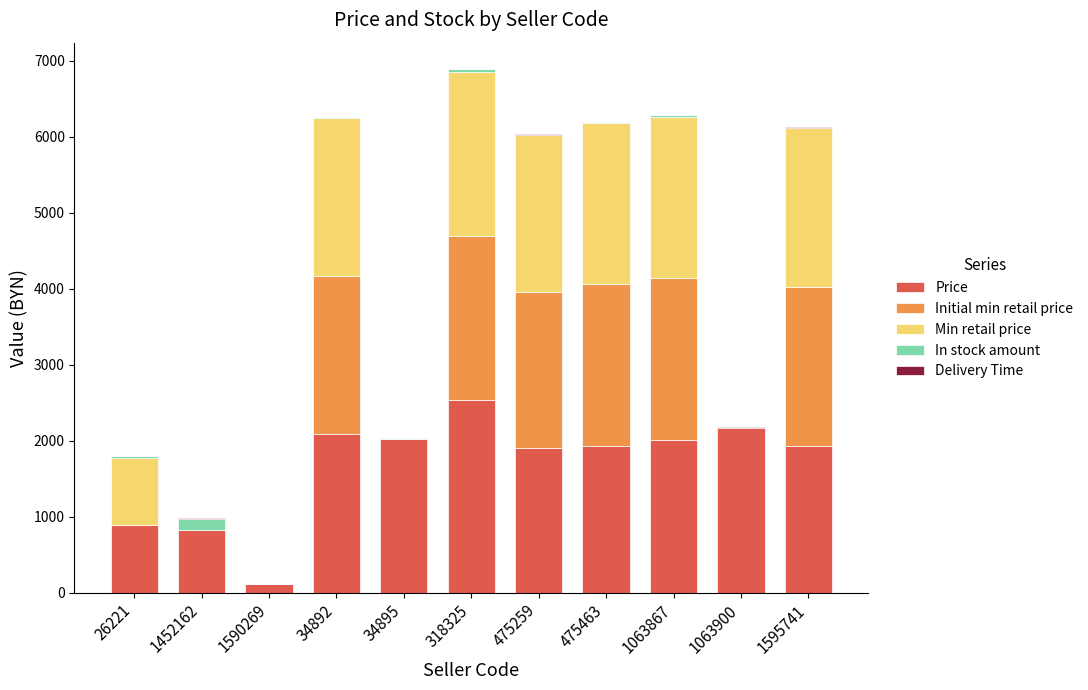

What is the difference between the Price values at 318325 and 1063867?

522.3